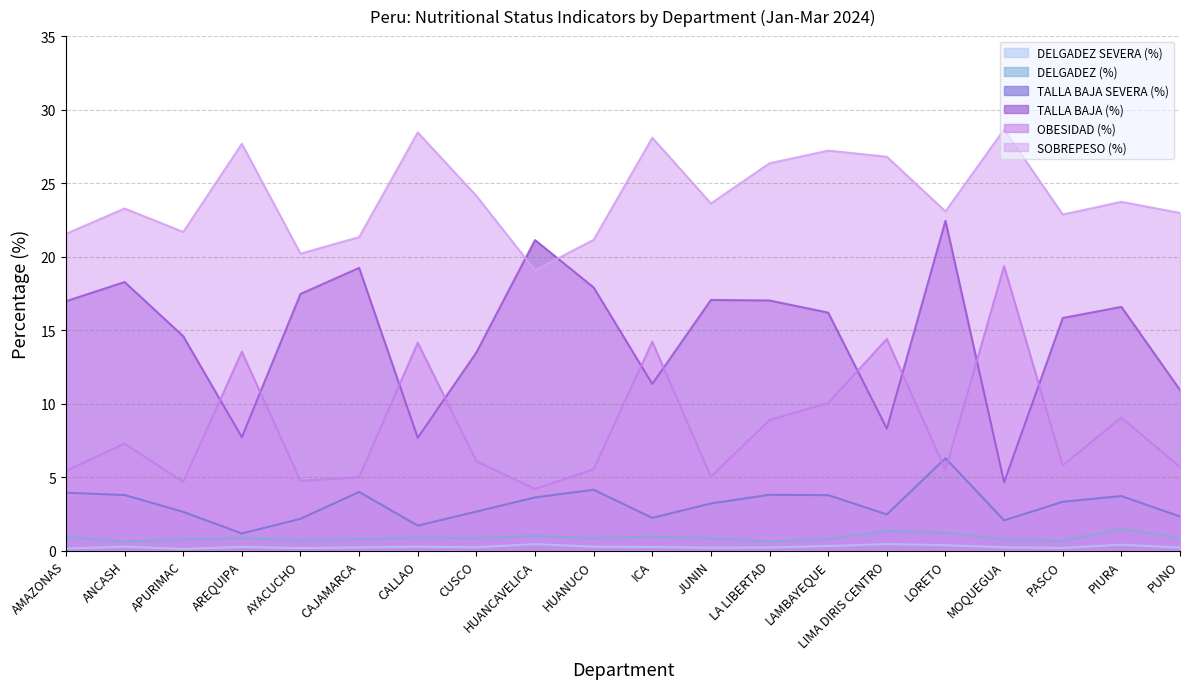

What is the sum of all DELGADEZ (%) values?

17.7